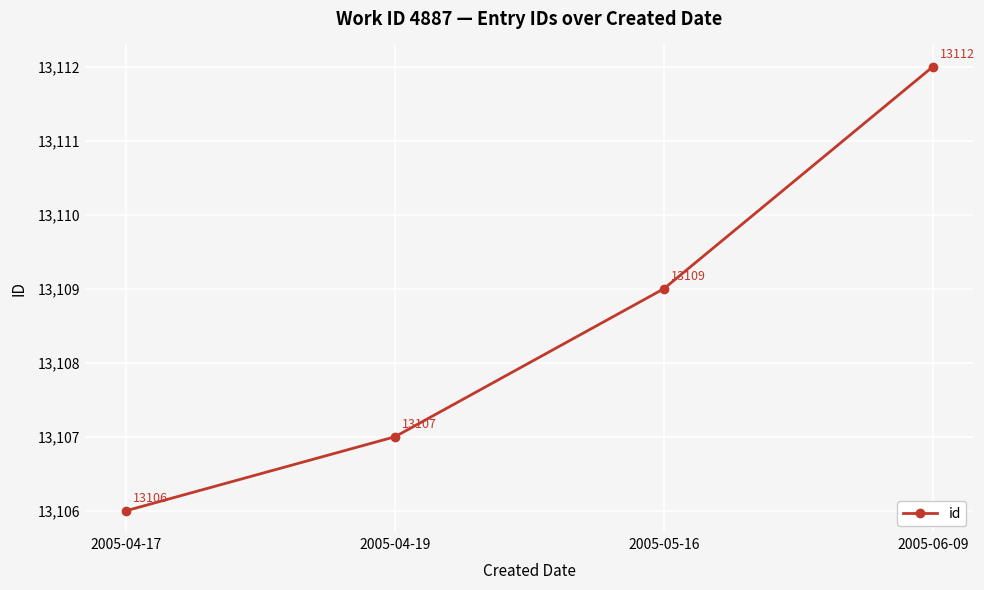

What is the maximum value shown in the chart?

13112